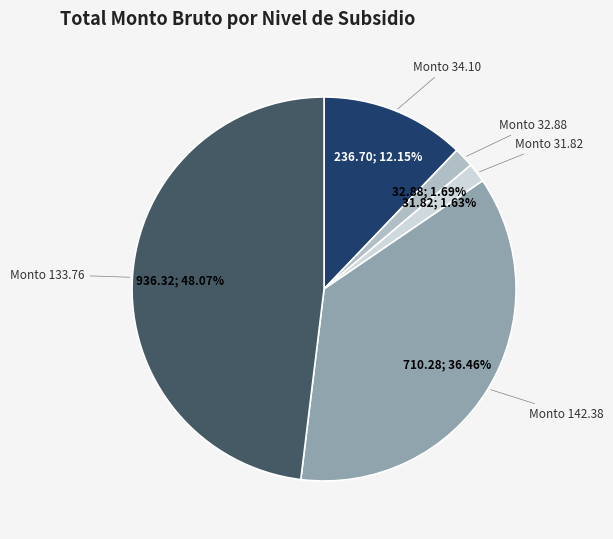

Approximately how many times larger is the value at Monto 133.76 compared to Monto 142.38?

1.3